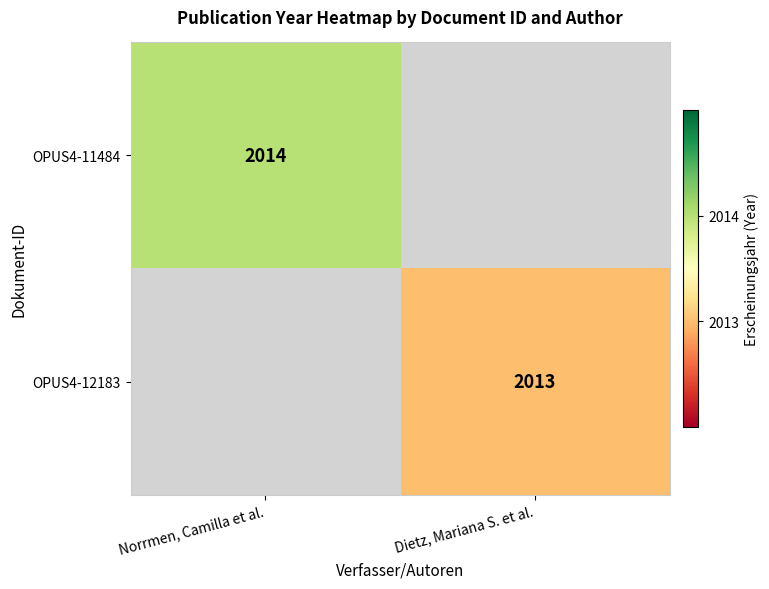

Count the number of data series in this chart.

2